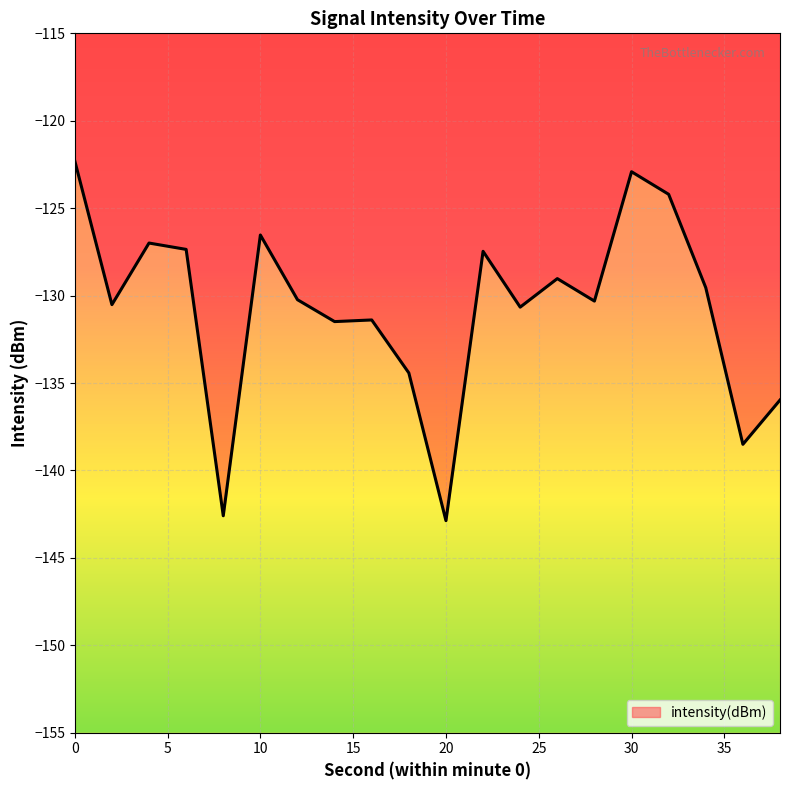

What is the approximate value at 20?

-142.9